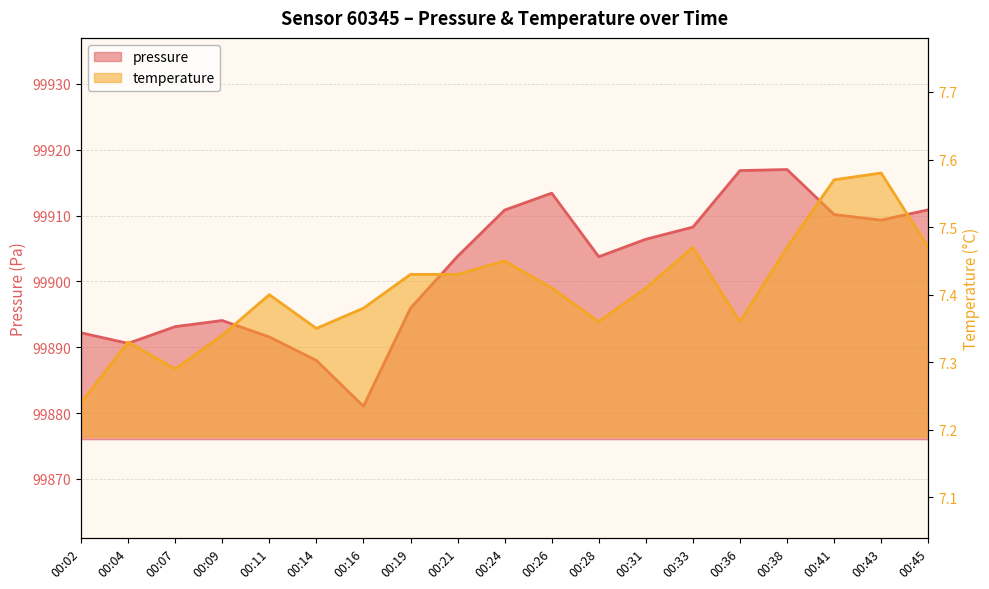

The value of temperature at 00:09 is 7.3. True or false?

True